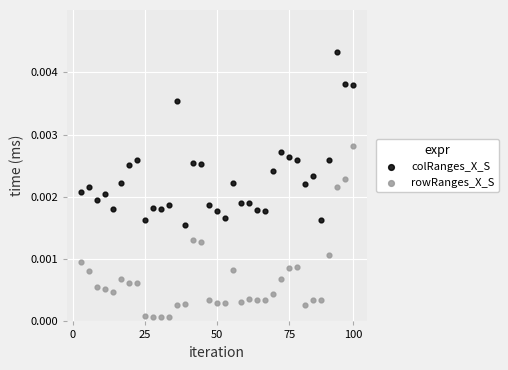

What are all the series names shown in the legend?

colRanges_X_S, rowRanges_X_S